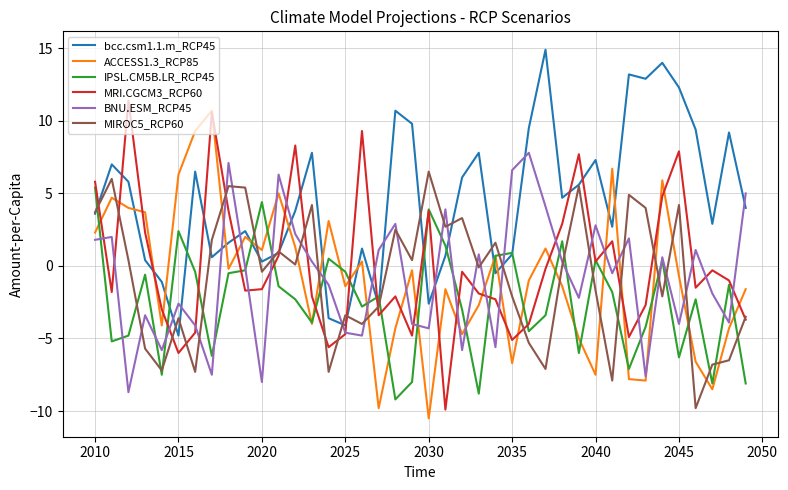

What is the lowest value of the bcc.csm1.1.m_RCP45 series?

-4.8